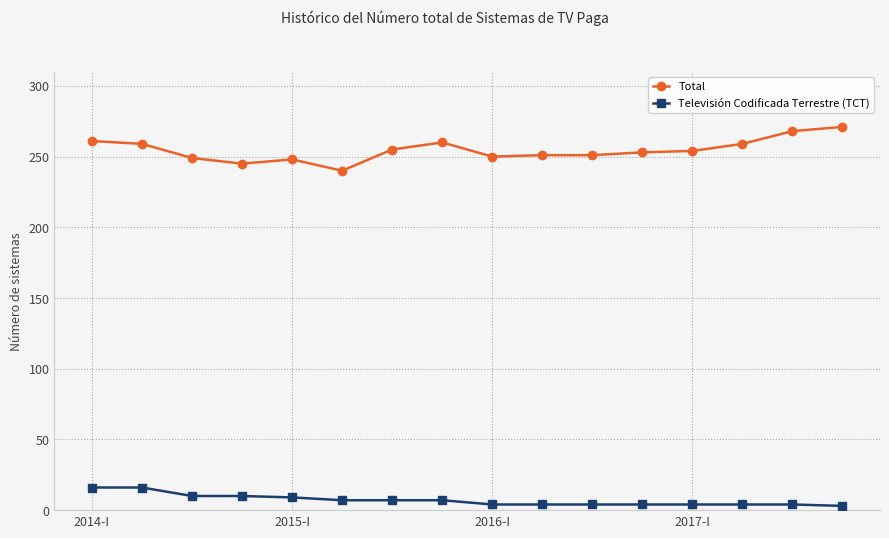

How many values in the Total series are below 254?

8